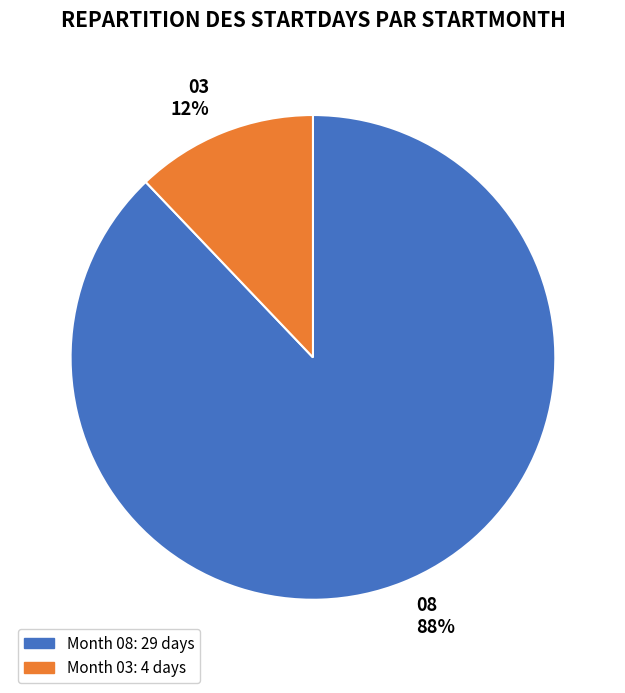

How many slices are in this pie chart?

2